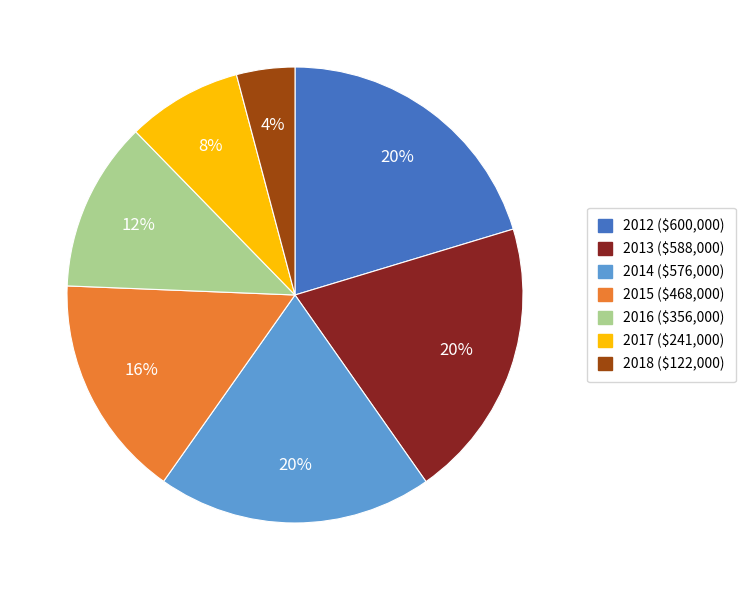

What is the ratio of the value at 2014 to the value at 2012?

1.0